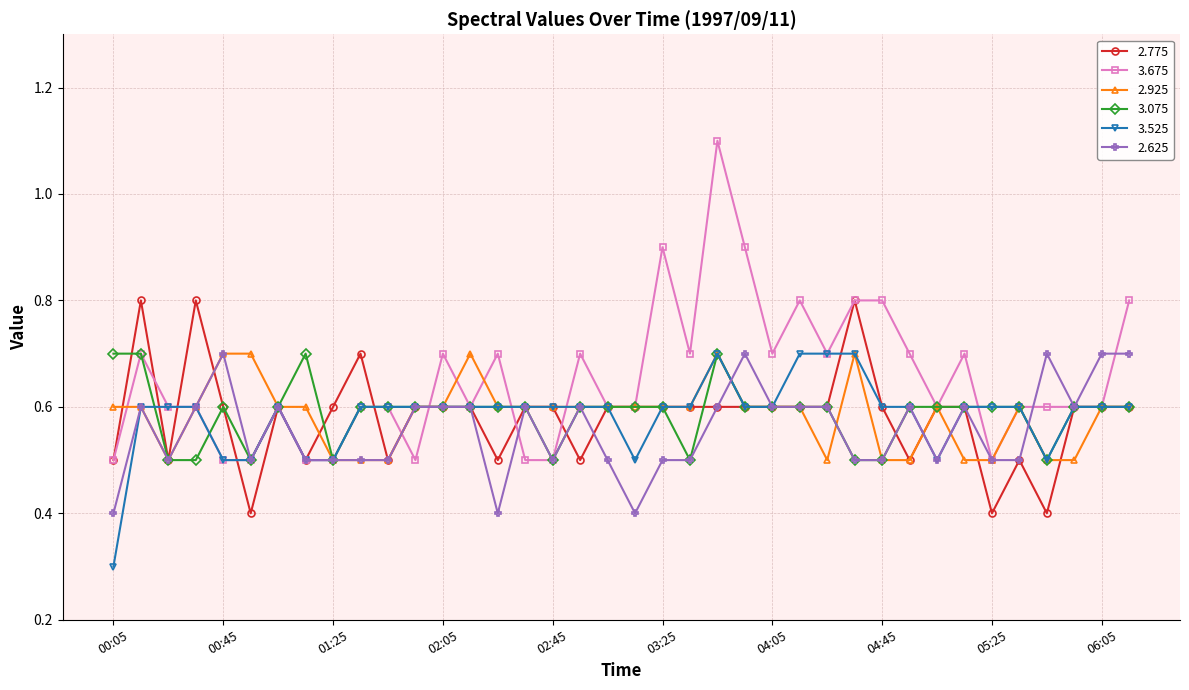

Which series has the widest spread of values?

3.675